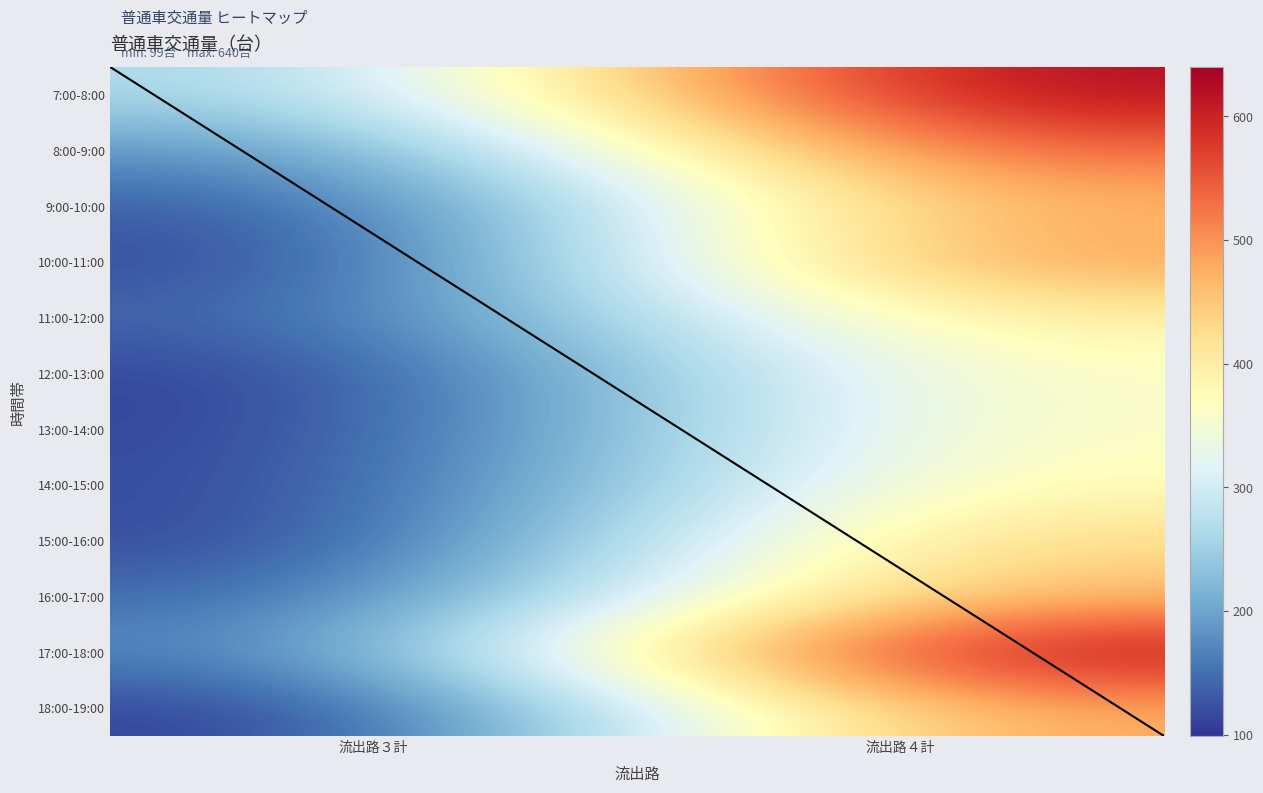

Reading right to left, list all the values displayed in this chart.

7:00-8:00: 流出路４計=634	流出路３計=252
8:00-9:00: 流出路４計=545	流出路３計=175
9:00-10:00: 流出路４計=476	流出路３計=124
10:00-11:00: 流出路４計=499	流出路３計=107
11:00-12:00: 流出路４計=404	流出路３計=135
12:00-13:00: 流出路４計=369	流出路３計=105
13:00-14:00: 流出路４計=370	流出路３計=107
14:00-15:00: 流出路４計=383	流出路３計=111
15:00-16:00: 流出路４計=439	流出路３計=108
16:00-17:00: 流出路４計=469	流出路３計=138
17:00-18:00: 流出路４計=640	流出路３計=160
18:00-19:00: 流出路４計=488	流出路３計=99